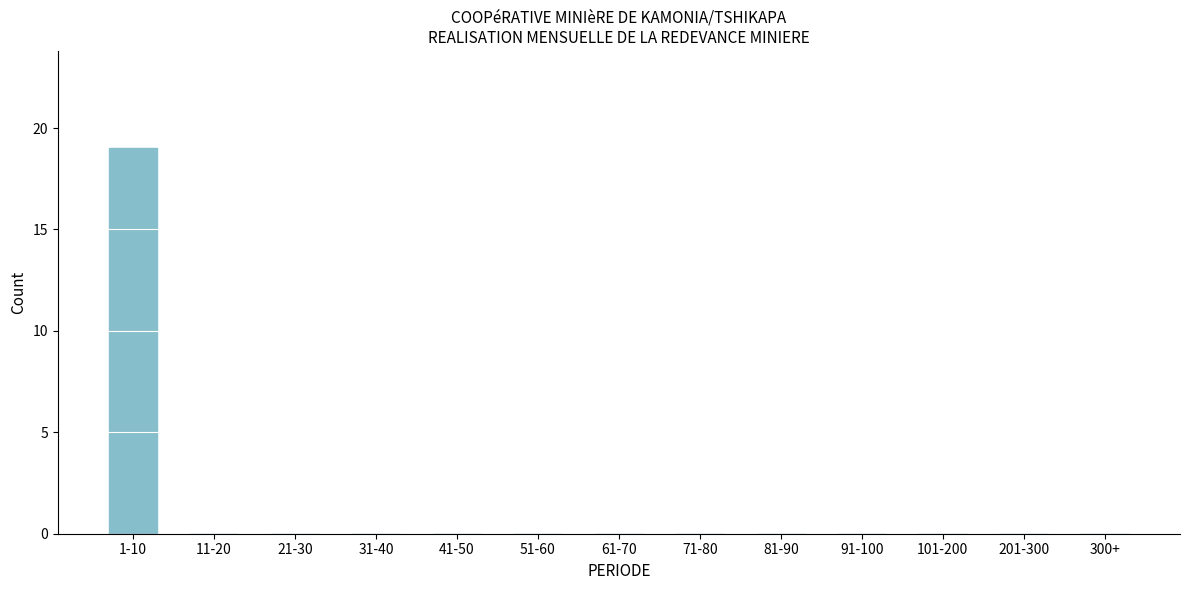

Reading left to right, extract all data points from this chart.

1-10=19	11-20=0	21-30=0	31-40=0	41-50=0	51-60=0	61-70=0	71-80=0	81-90=0	91-100=0	101-200=0	201-300=0	300+=0